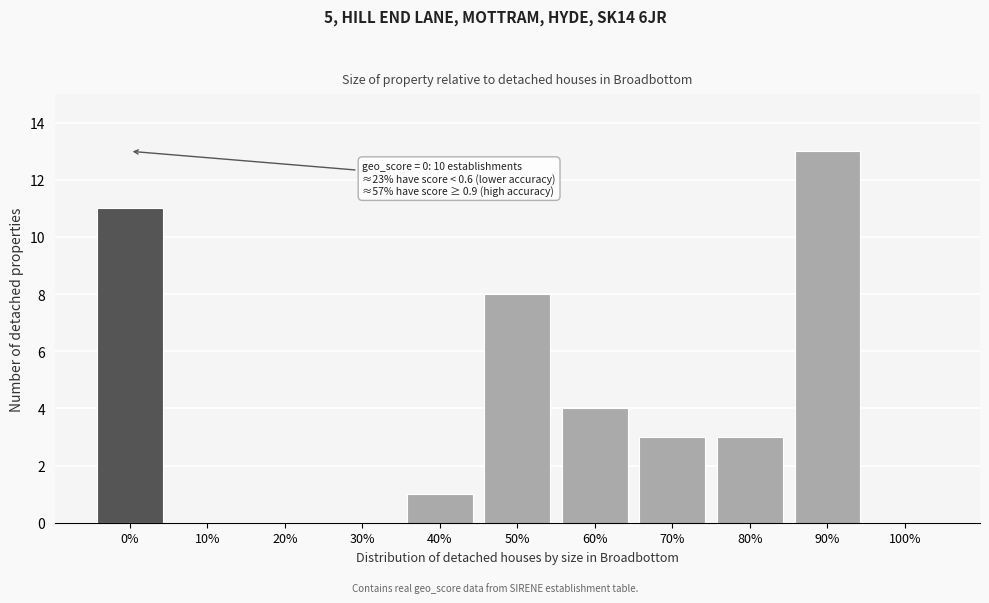

Reading left to right, transcribe all the data shown in this chart.

0%=11	10%=0	20%=0	30%=0	40%=1	50%=8	60%=4	70%=3	80%=3	90%=13	100%=0